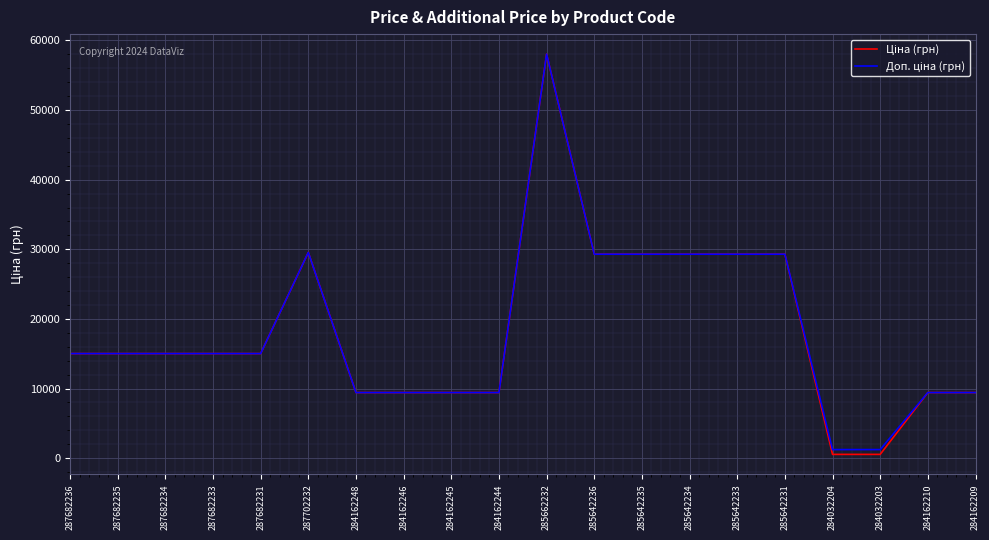

What is the total value across all series at 287682235?

30038.4